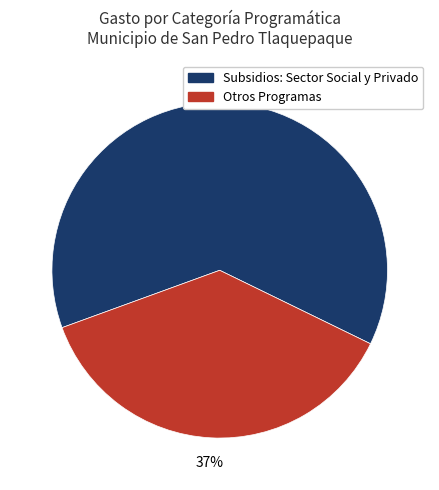

Is there a majority slice in this chart?

Yes